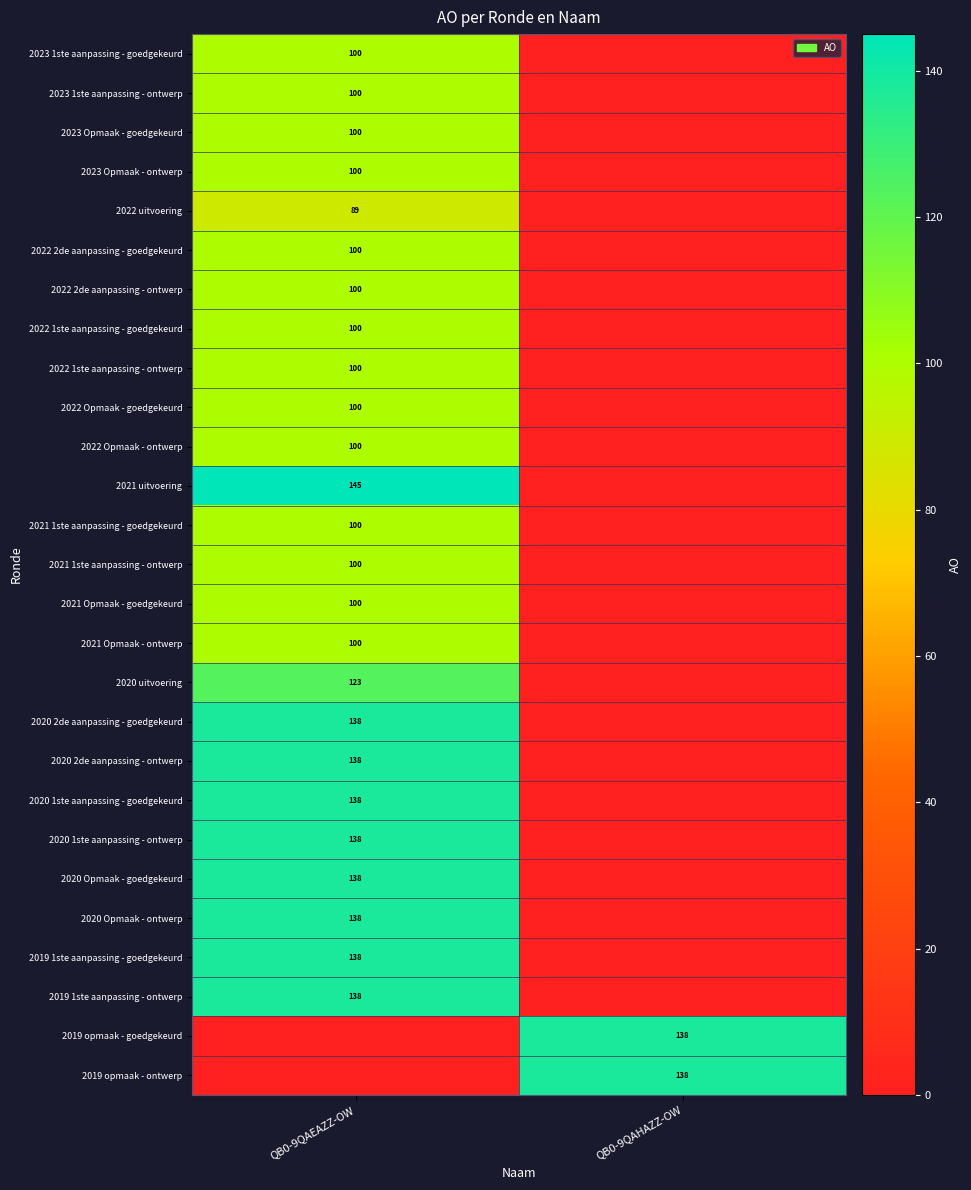

How many categories are shown in the chart?

2